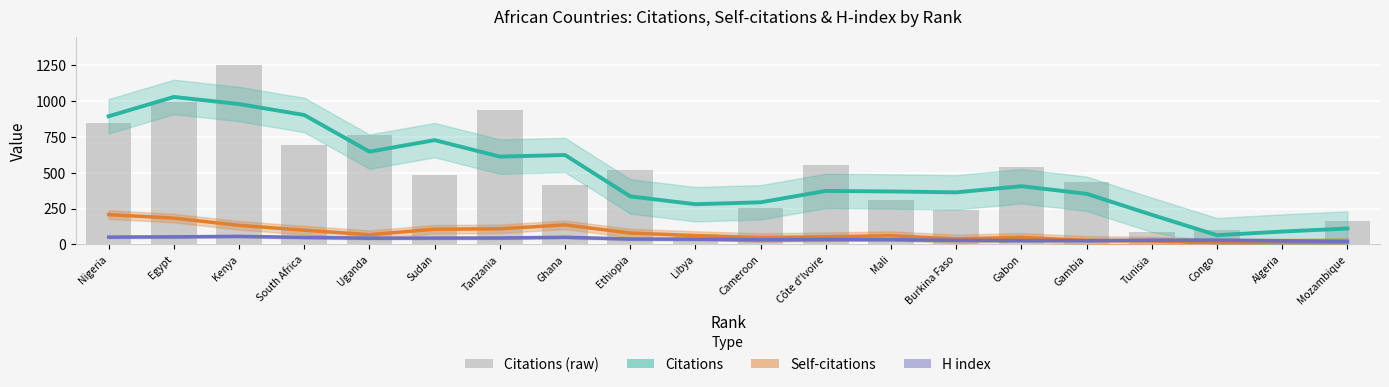

What is the value of the Citations bar at the 16th from the left?

438.0